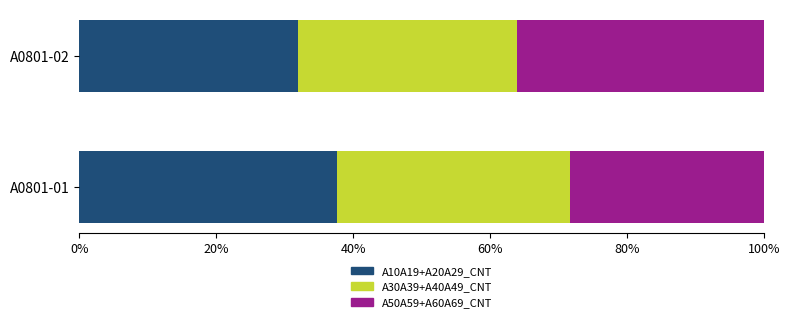

What is the difference between the maximum and minimum values in the A10A19+A20A29_CNT series?

5.6